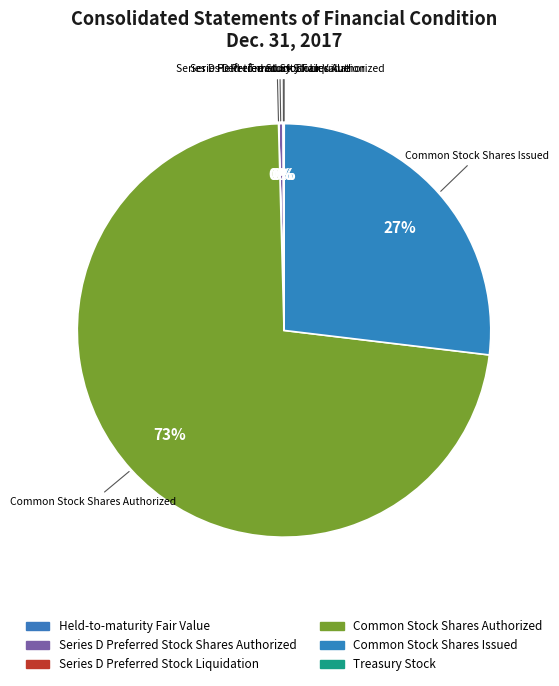

Do Common Stock Shares Issued and Common Stock Shares Authorized together represent more than half of the pie?

Yes